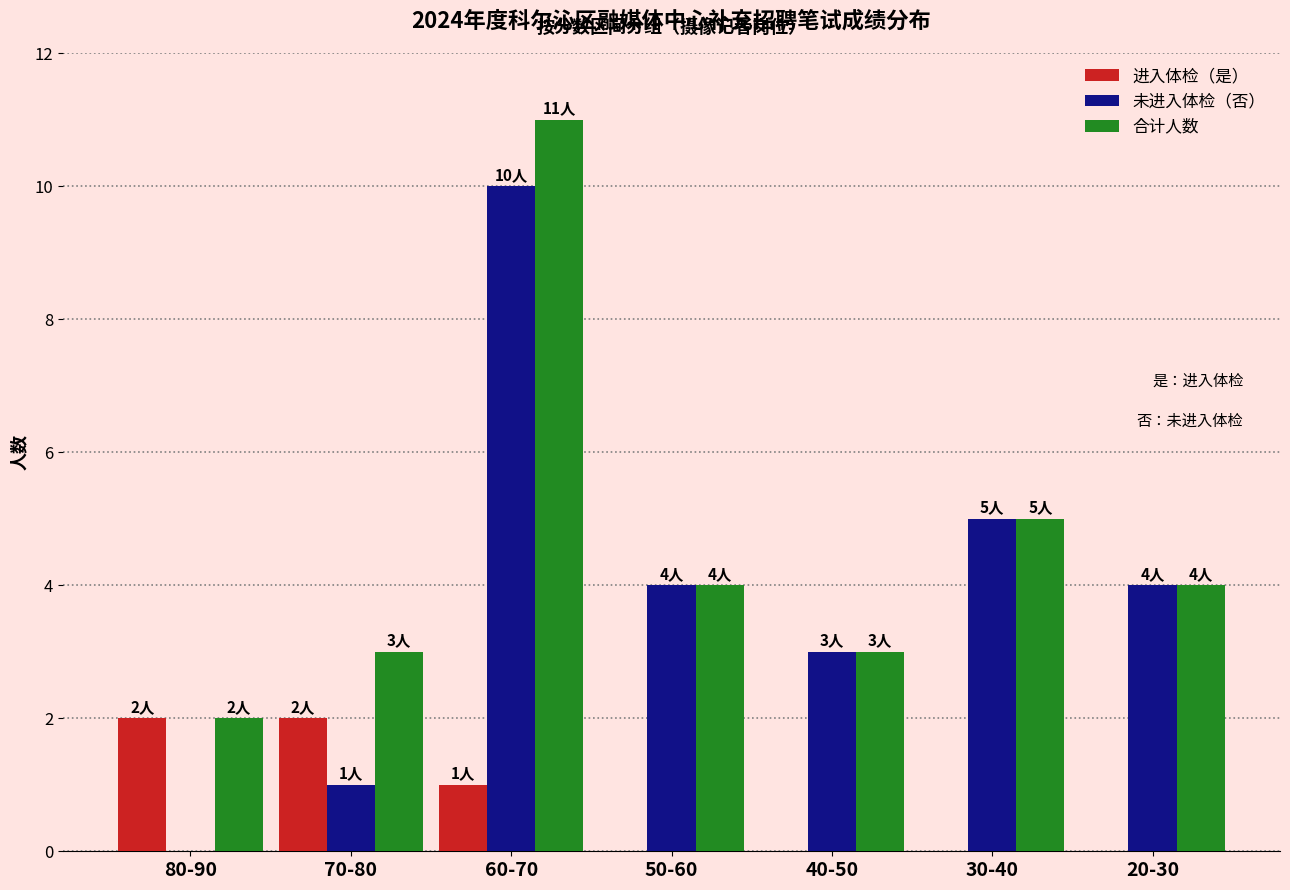

Which series changed the most between 60-70 and 30-40?

合计人数